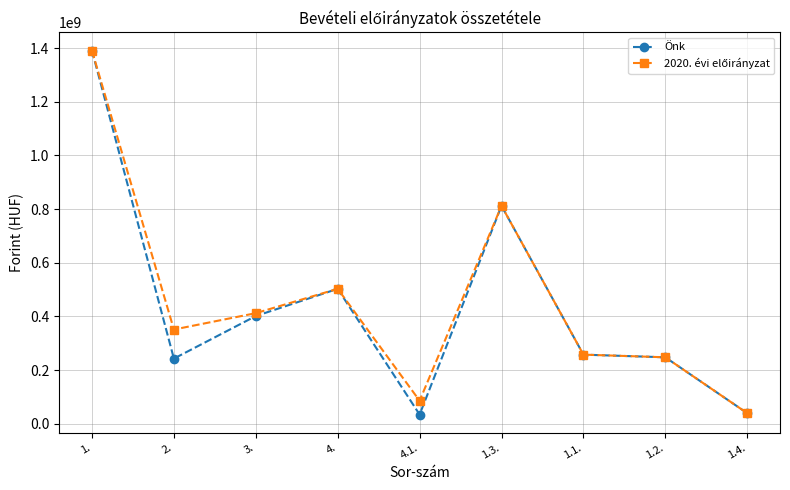

The value of Önk at 1.1. is 257758444. True or false?

True